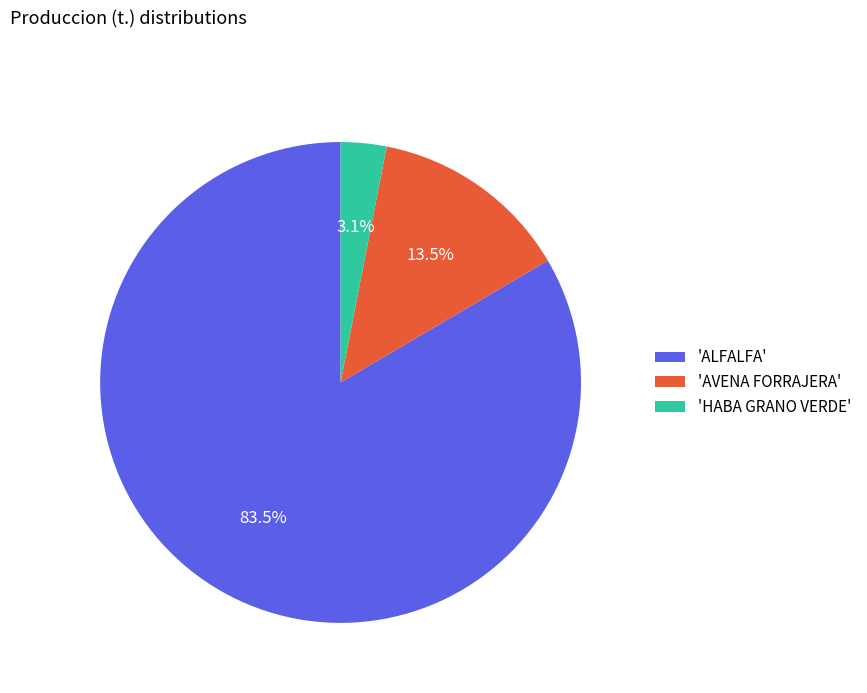

Which has a higher value, 'HABA GRANO VERDE' or 'AVENA FORRAJERA'?

'AVENA FORRAJERA'